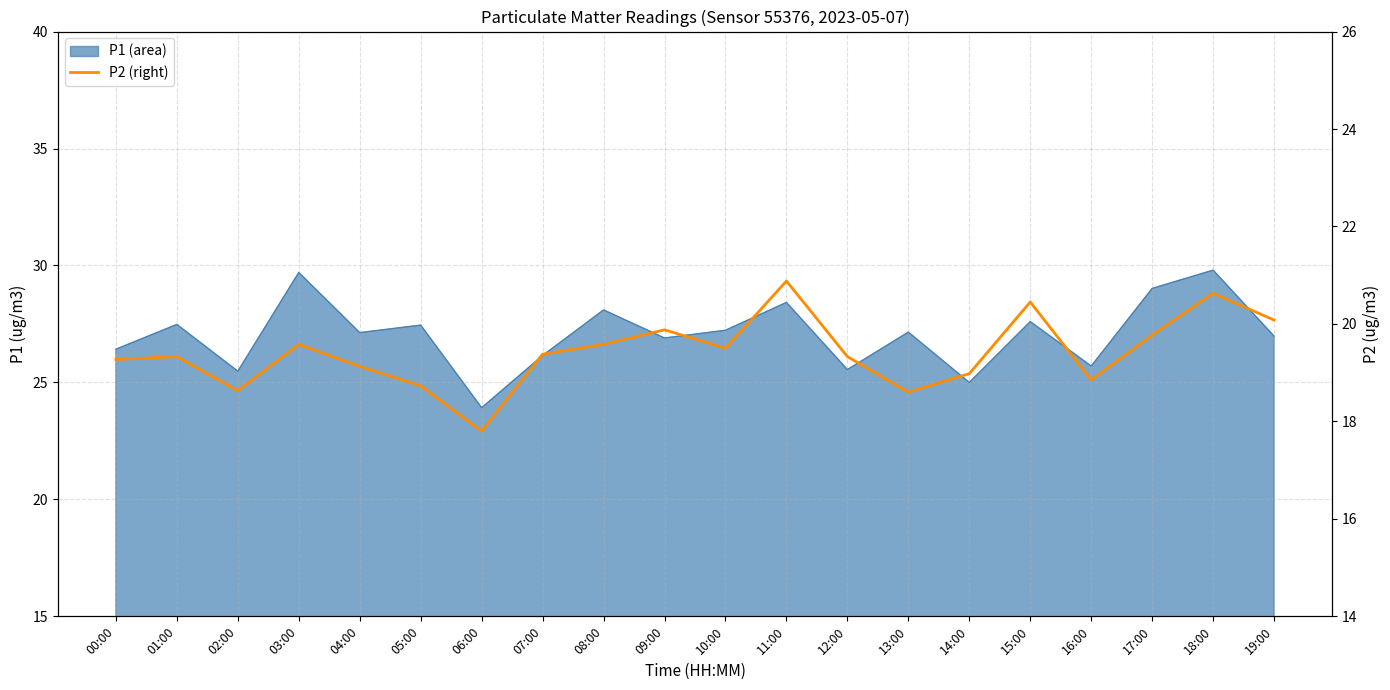

Between 17:00 and 18:00, which is larger?

18:00